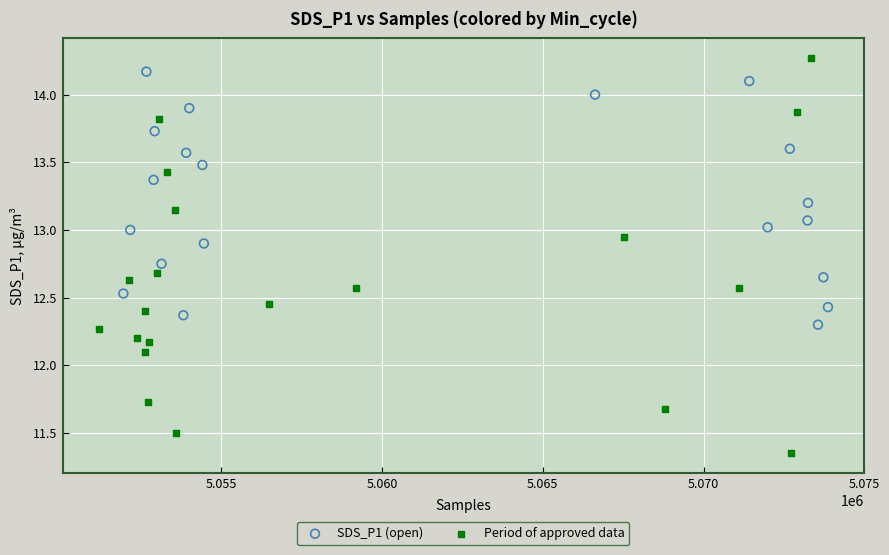

What are all the series names shown in the legend?

SDS_P1 (open), Period of approved data